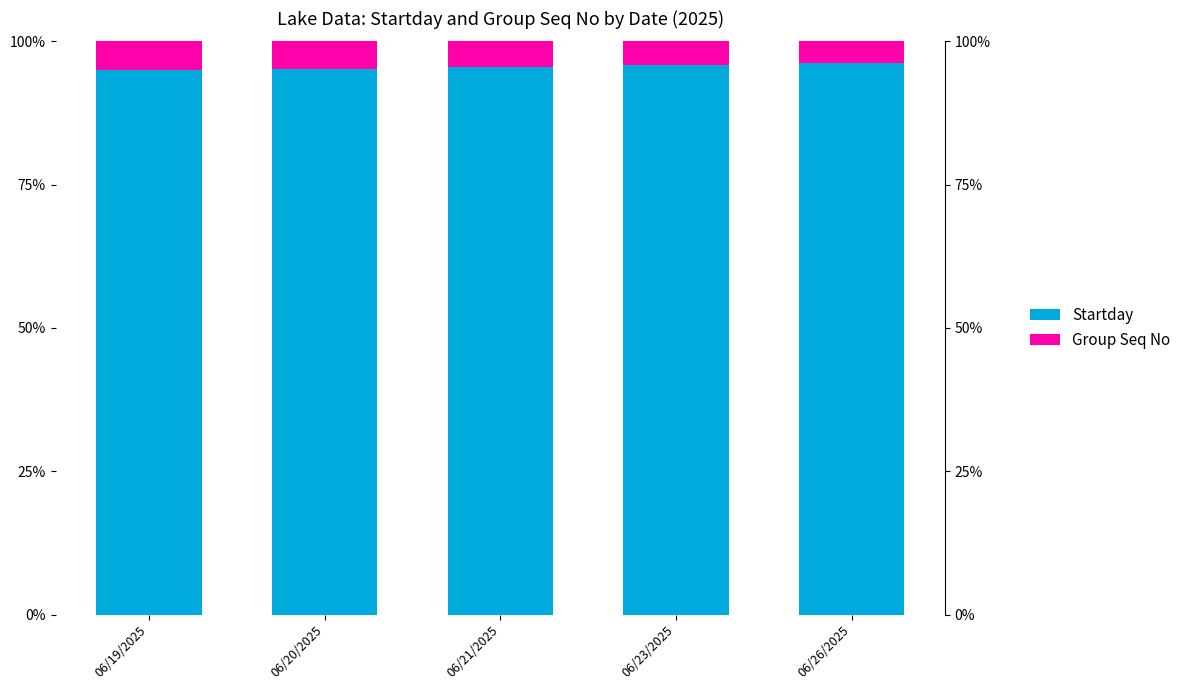

List the series in order of their overall mean, lowest first.

Group Seq No, Startday